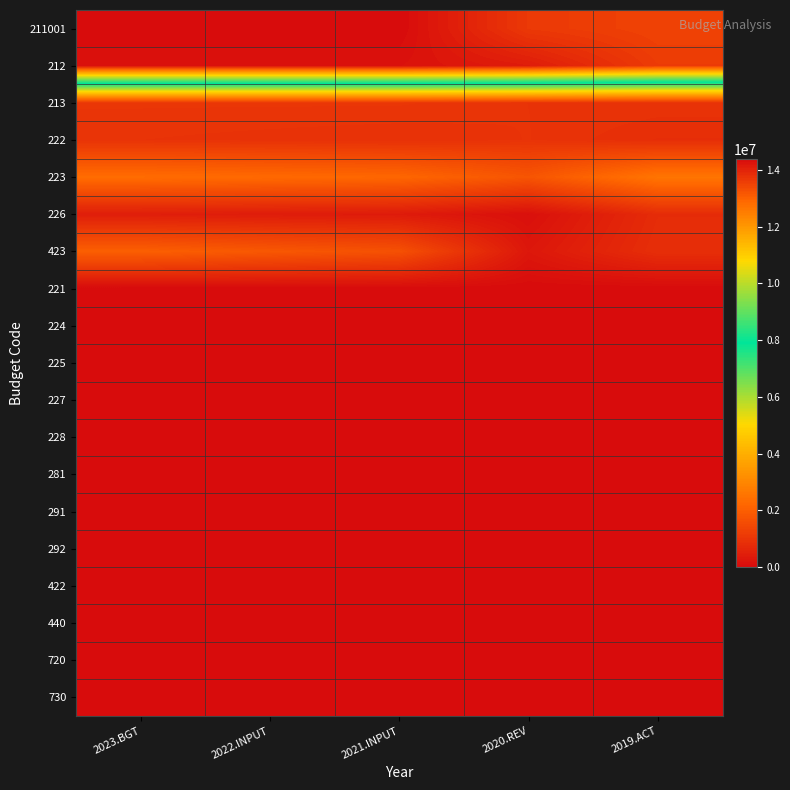

At which category does the chart reach its minimum across all series?

2023.BGT